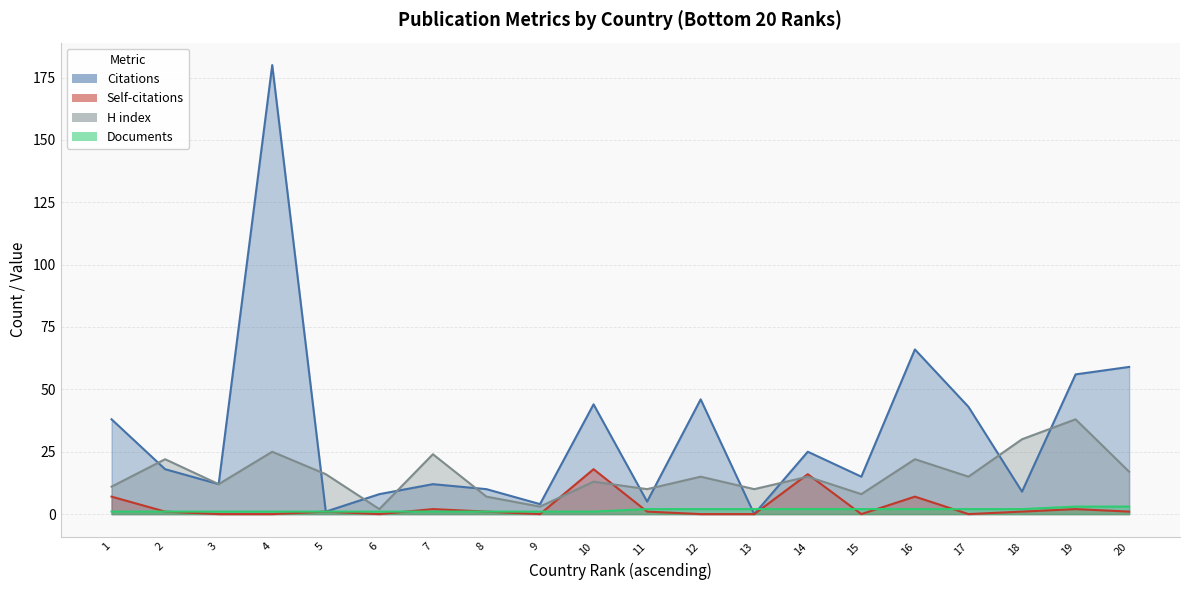

Where is the first local minimum for Citations?

3